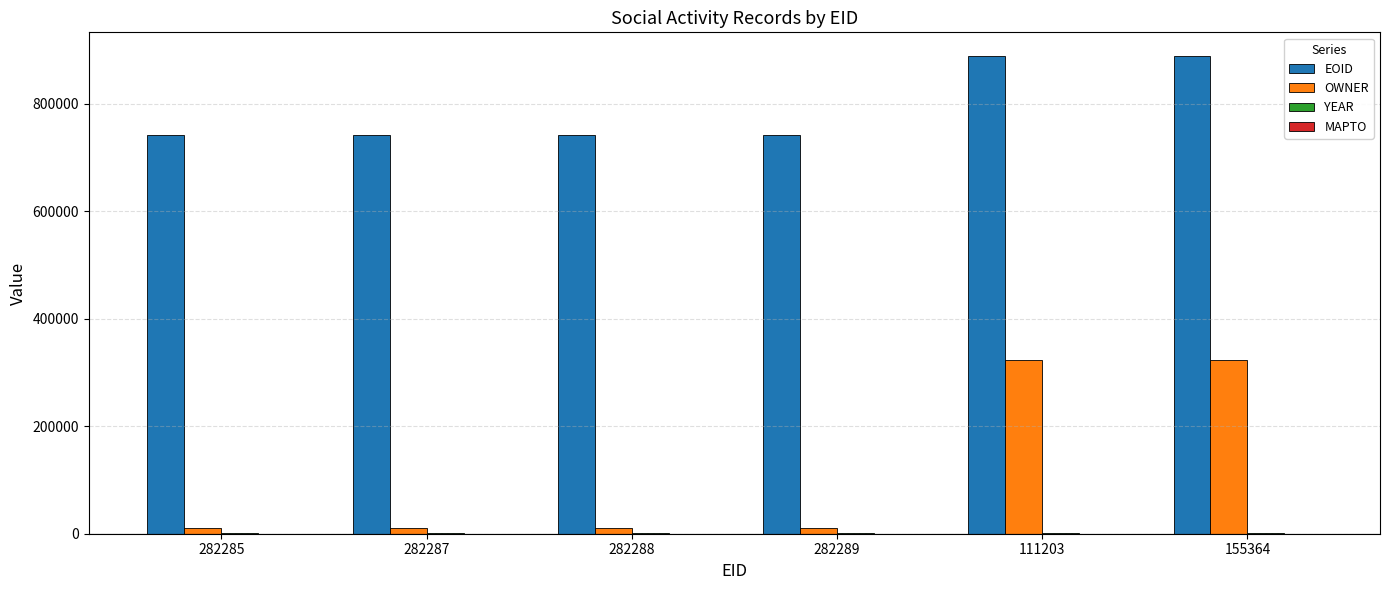

What is the highest value of the EOID series?

888186